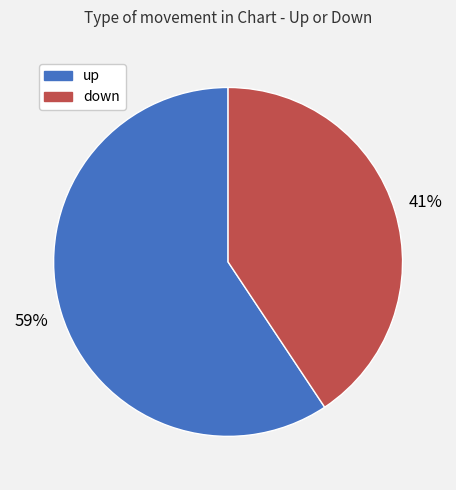

Combined, do up and down account for over 50%?

Yes